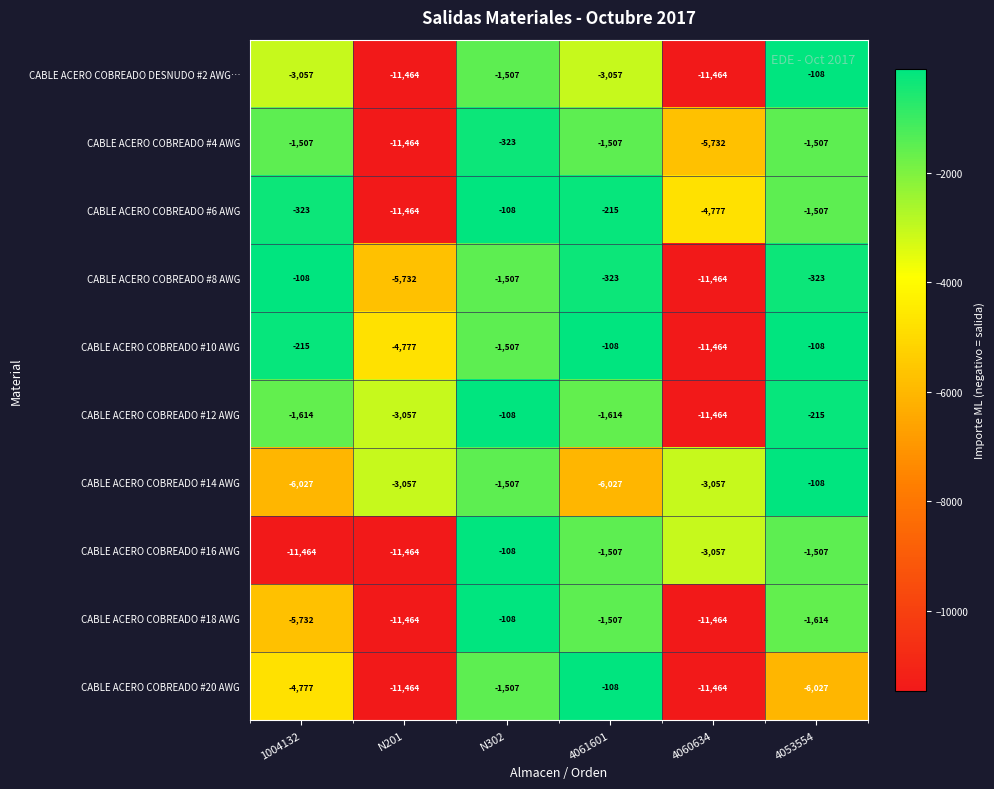

How many data points in CABLE ACERO COBREADO #10 AWG are less than -215?

3